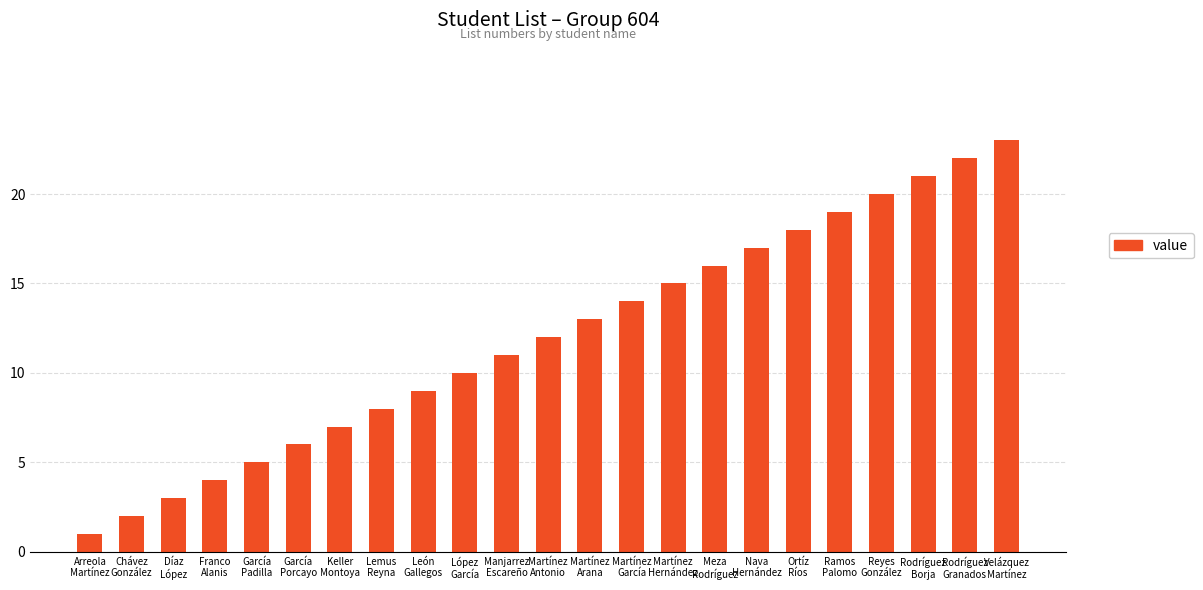

What is the smallest value displayed?

1